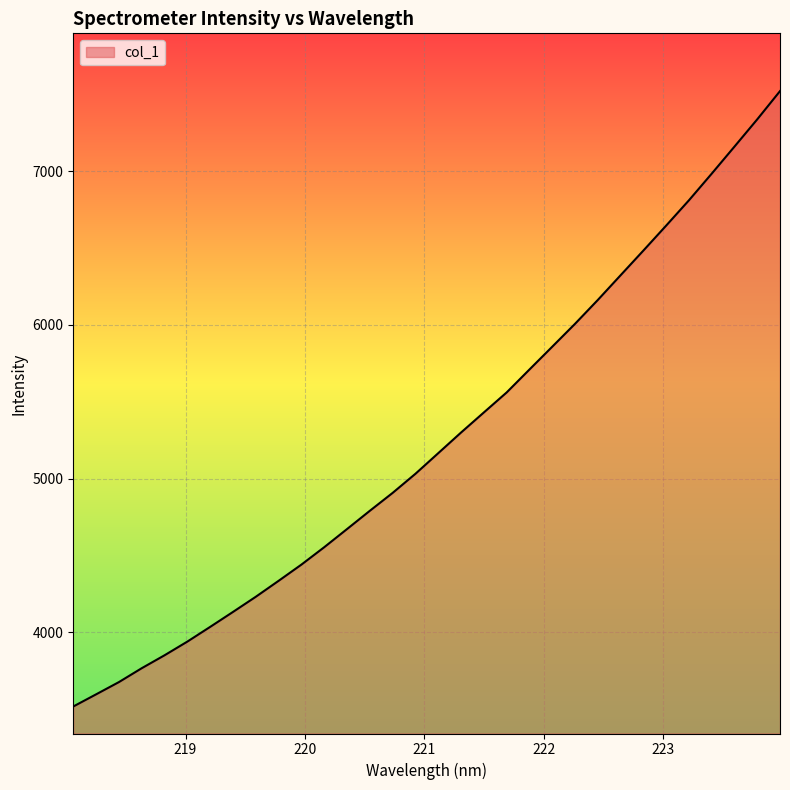

What is the difference between the maximum and minimum values?

4006.2